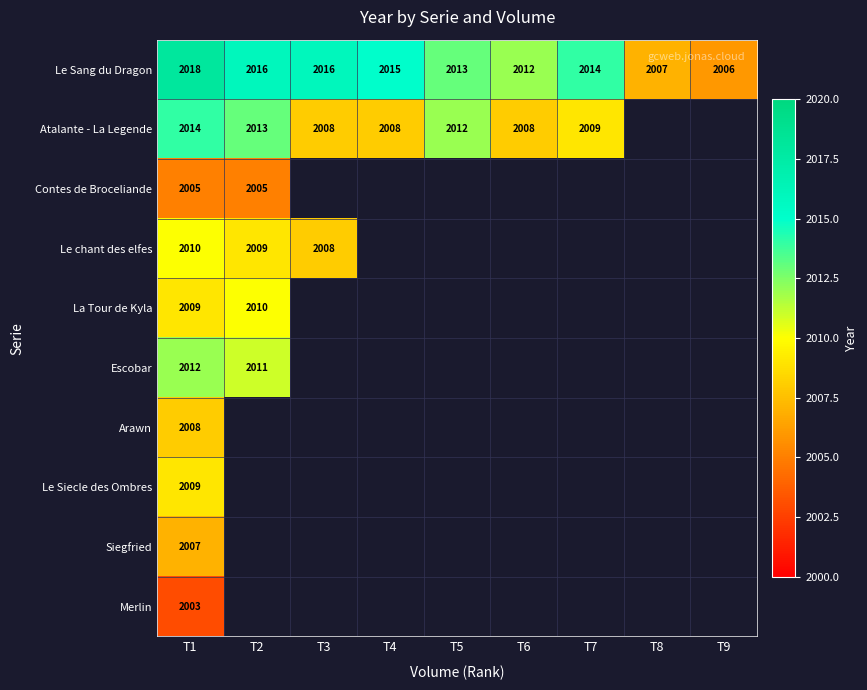

Is it true that La Tour de Kyla equals 2010 at T2?

True